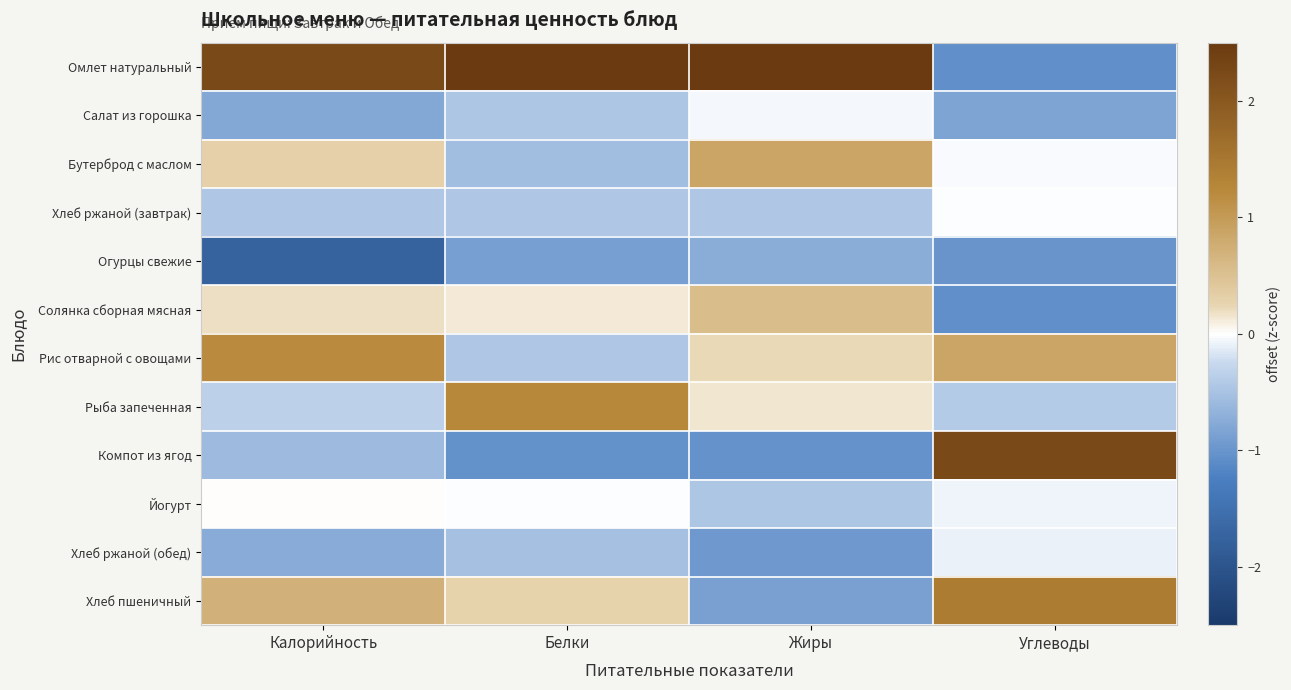

Reading left to right, list all the values displayed in this chart.

Омлет натуральный: Калорийность=2.2	Белки=2.7	Жиры=2.7	Углеводы=-1.1
Салат из горошка: Калорийность=-0.8	Белки=-0.5	Жиры=-0.0	Углеводы=-0.8
Бутерброд с маслом: Калорийность=0.3	Белки=-0.6	Жиры=0.9	Углеводы=-0.0
Хлеб ржаной (завтрак): Калорийность=-0.4	Белки=-0.4	Жиры=-0.4	Углеводы=-0.0
Огурцы свежие: Калорийность=-1.8	Белки=-0.9	Жиры=-0.7	Углеводы=-1.0
Солянка сборная мясная: Калорийность=0.2	Белки=0.1	Жиры=0.6	Углеводы=-1.1
Рис отварной с овощами: Калорийность=1.2	Белки=-0.4	Жиры=0.2	Углеводы=0.9
Рыба запеченная: Калорийность=-0.3	Белки=1.2	Жиры=0.1	Углеводы=-0.4
Компот из ягод: Калорийность=-0.6	Белки=-1.1	Жиры=-1.0	Углеводы=2.2
Йогурт: Калорийность=0.0	Белки=-0.0	Жиры=-0.4	Углеводы=-0.1
Хлеб ржаной (обед): Калорийность=-0.8	Белки=-0.5	Жиры=-0.9	Углеводы=-0.1
Хлеб пшеничный: Калорийность=0.7	Белки=0.3	Жиры=-0.9	Углеводы=1.4